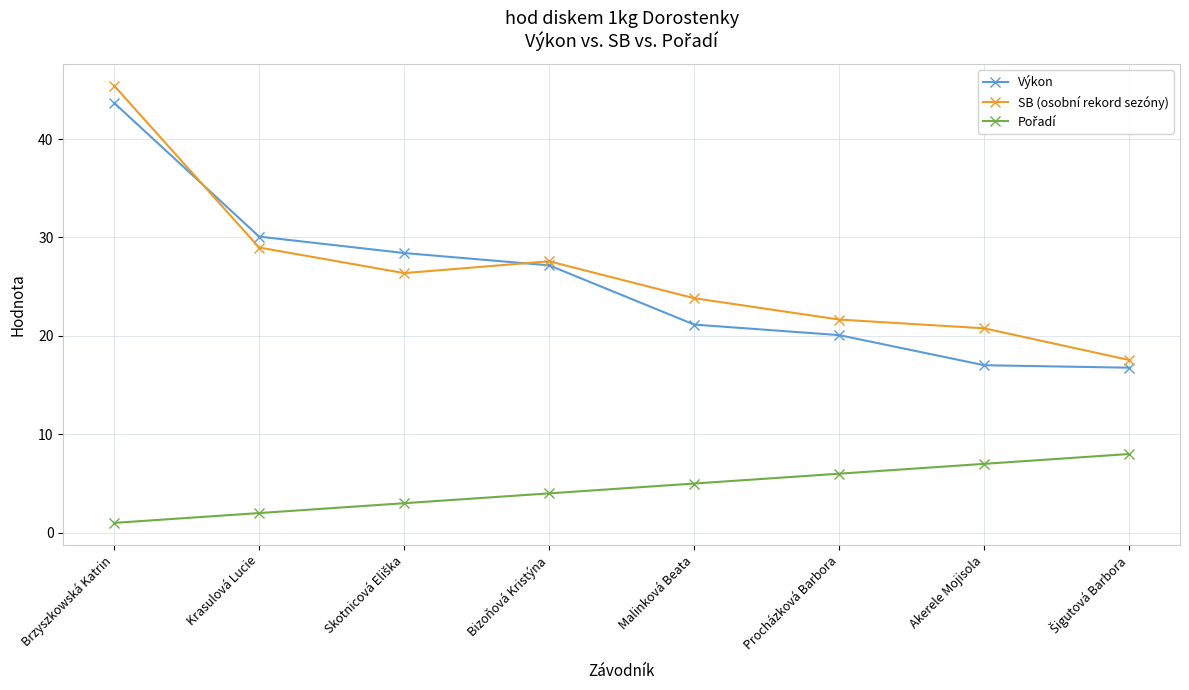

What value does the SB (osobní rekord sezóny) series have at Brzyszkowská Katrin?

45.4